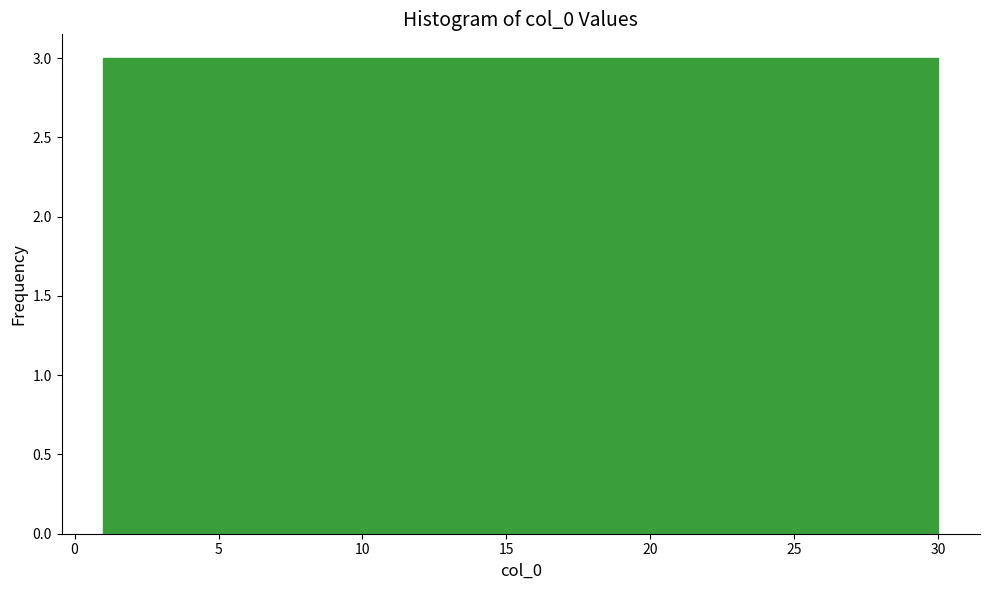

Reading left to right, list every bar in this chart as the range it spans on the x-axis followed by its height. Neither the bar edges nor the heights are printed on the chart, so give them approximately, as read against the axes.

1.0 to 3.9: 3
3.9 to 6.8: 3
6.8 to 9.7: 3
9.7 to 12.6: 3
12.6 to 15.5: 3
15.5 to 18.4: 3
18.4 to 21.3: 3
21.3 to 24.2: 3
24.2 to 27.1: 3
27.1 to 30.0: 3